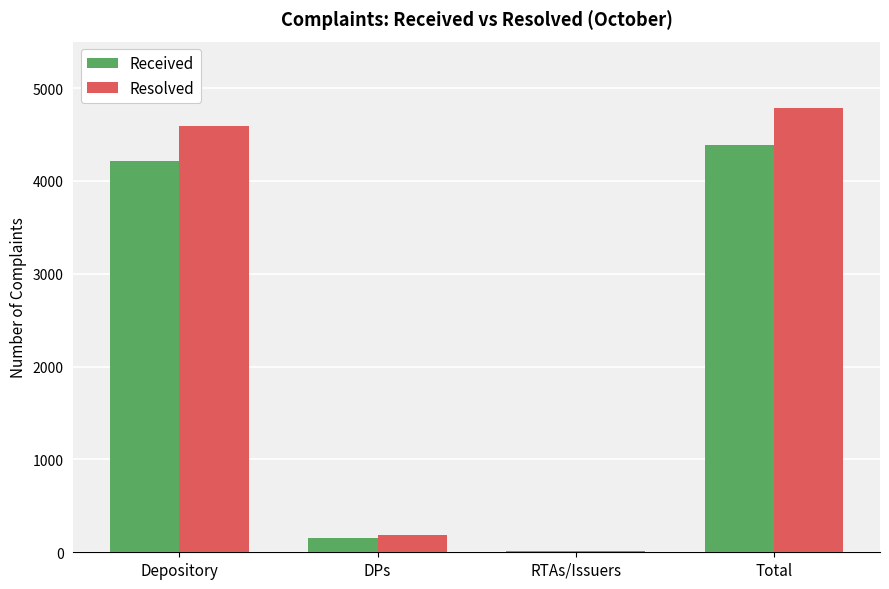

Where is Resolved nearest to the value 2398?

Depository